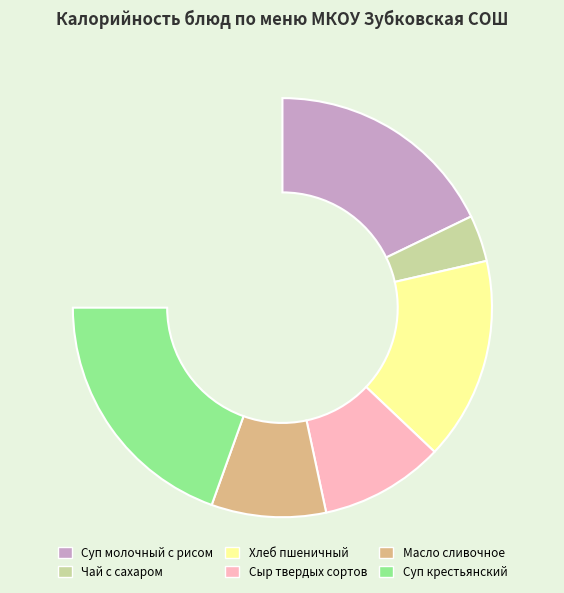

Does Сыр твердых сортов represent more than half of the total?

No